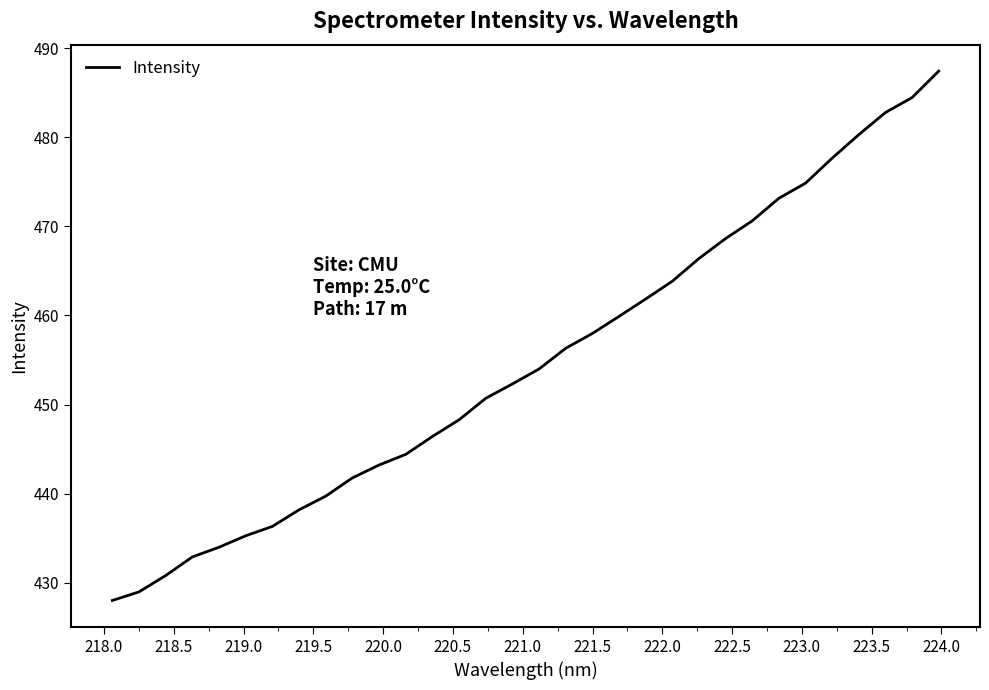

Does the chart display data point markers on the line(s)?

No